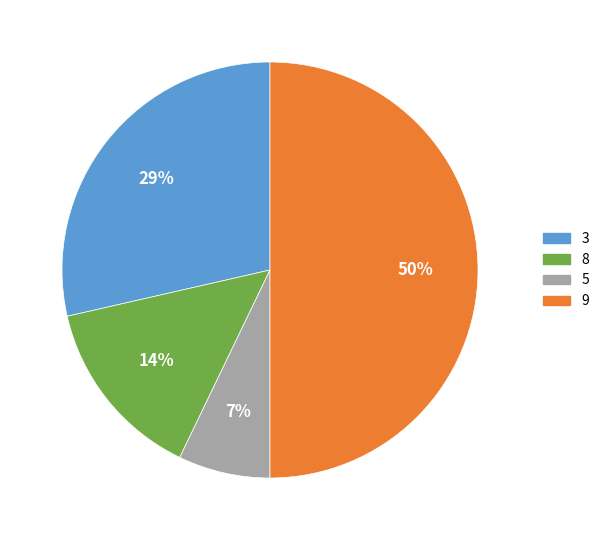

To the nearest percent, what is the average slice percentage?

25%